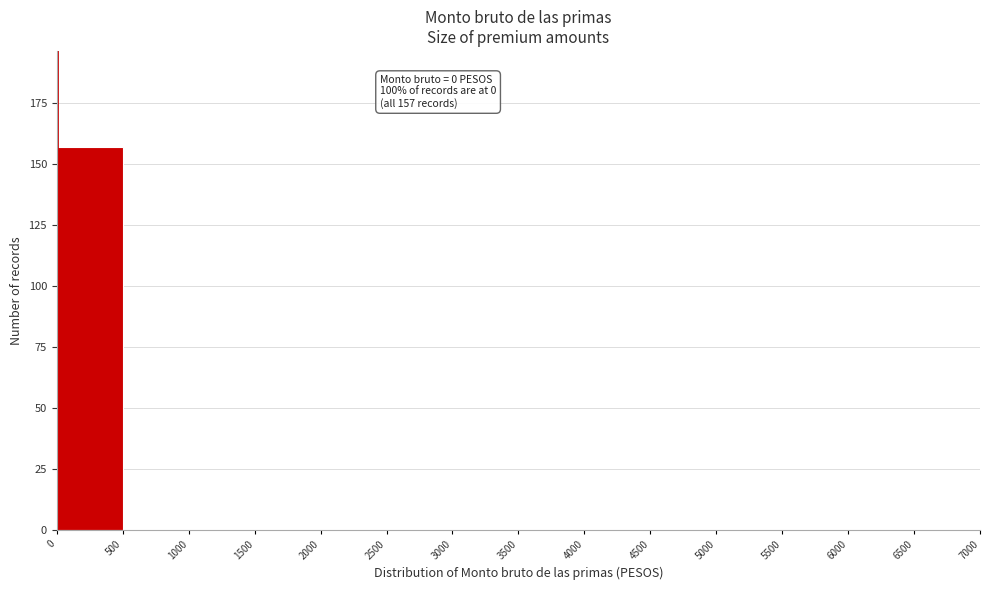

Over which range of the x-axis is the bar tallest?

0 to 500